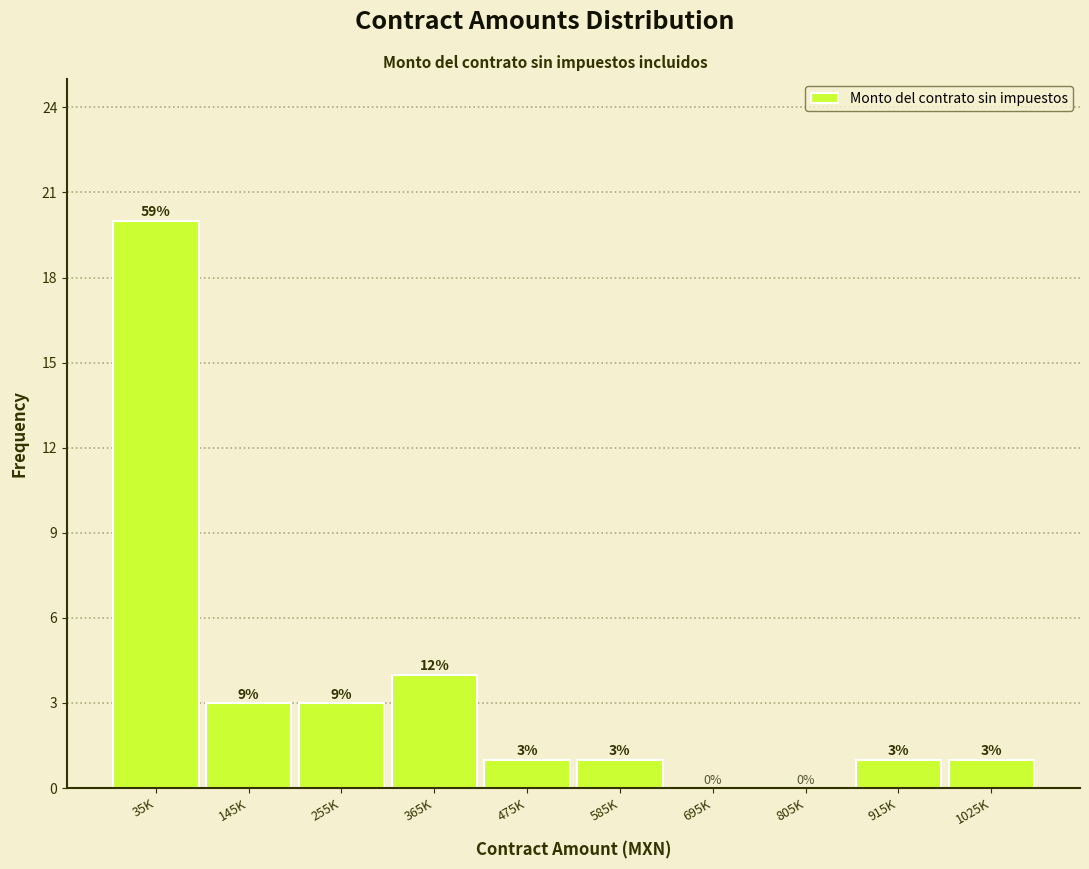

The value at 585K is 2. True or false?

False